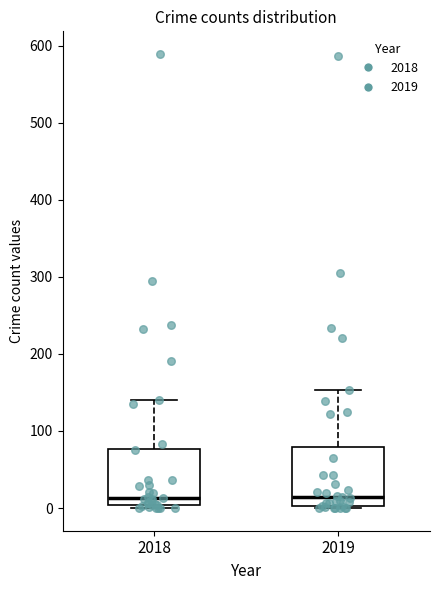

Reading left to right, read every box against the y-axis: the position of its median line, the range the box covers, and the ends of its whiskers. The values are not printed on the chart, so give them approximately, as read against the axis.

2018: median 10, box 0 to 80, whiskers 0 (just below the box's lower edge) to 140
2019: median 10, box 0 to 80, whiskers 0 to 150